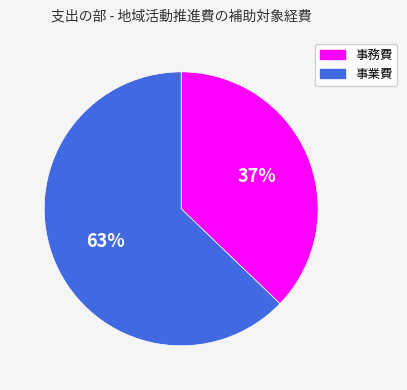

Count the number of slices in the pie.

2